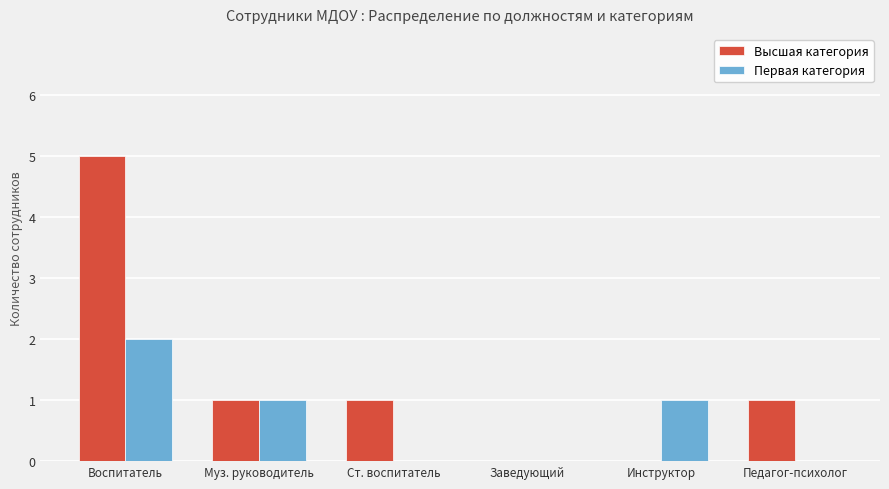

Which category has the highest value across all series?

Воспитатель